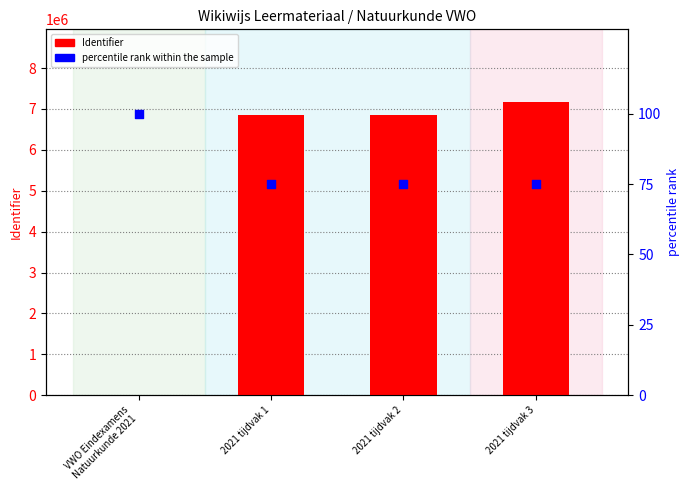

Which series contains the lowest Y value?

Identifier